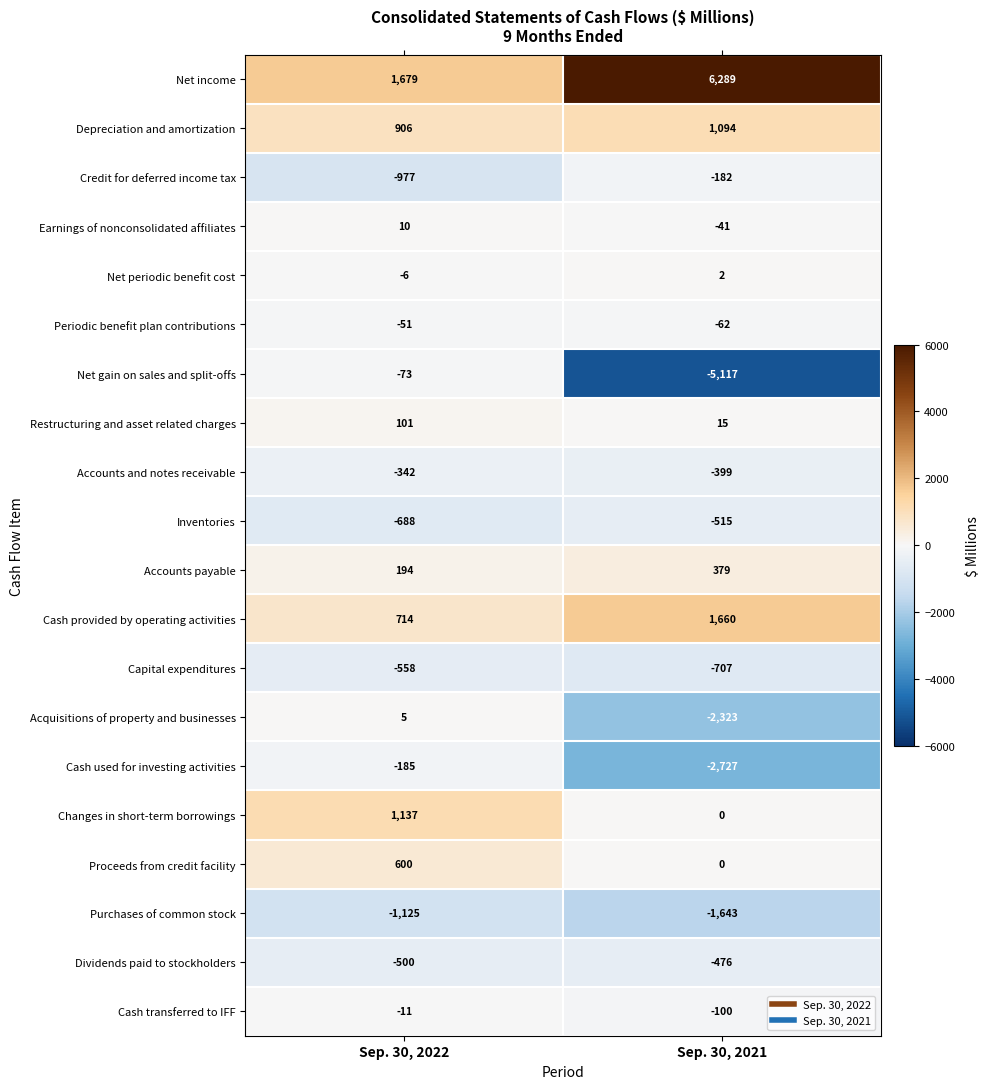

What is the minimum value shown in the chart?

-5117